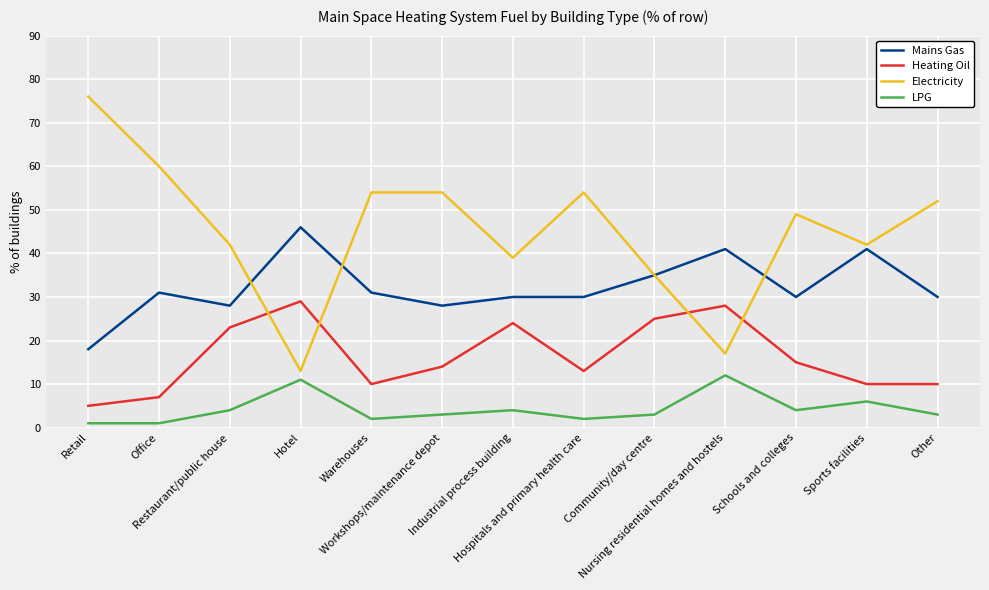

Which series has the largest range (max minus min)?

Electricity